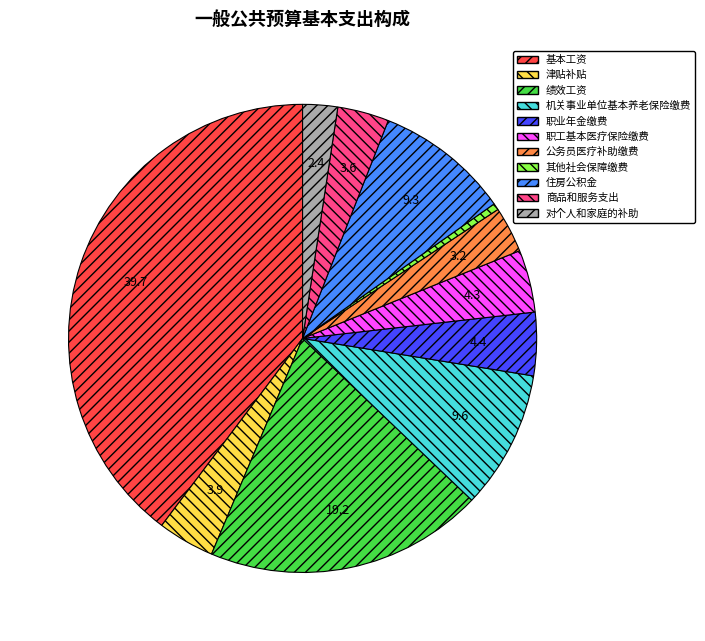

Which slice is the largest?

基本工资